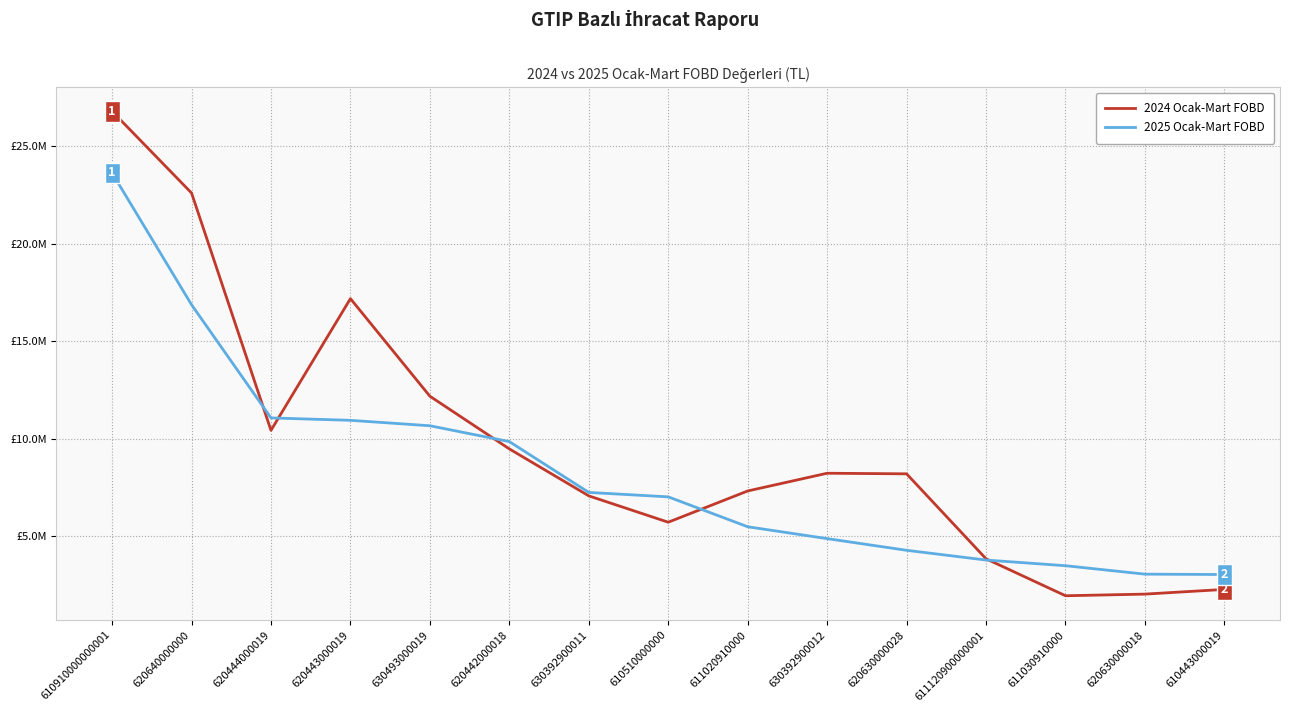

What is the label of the 12th point from the left?

611120900000001